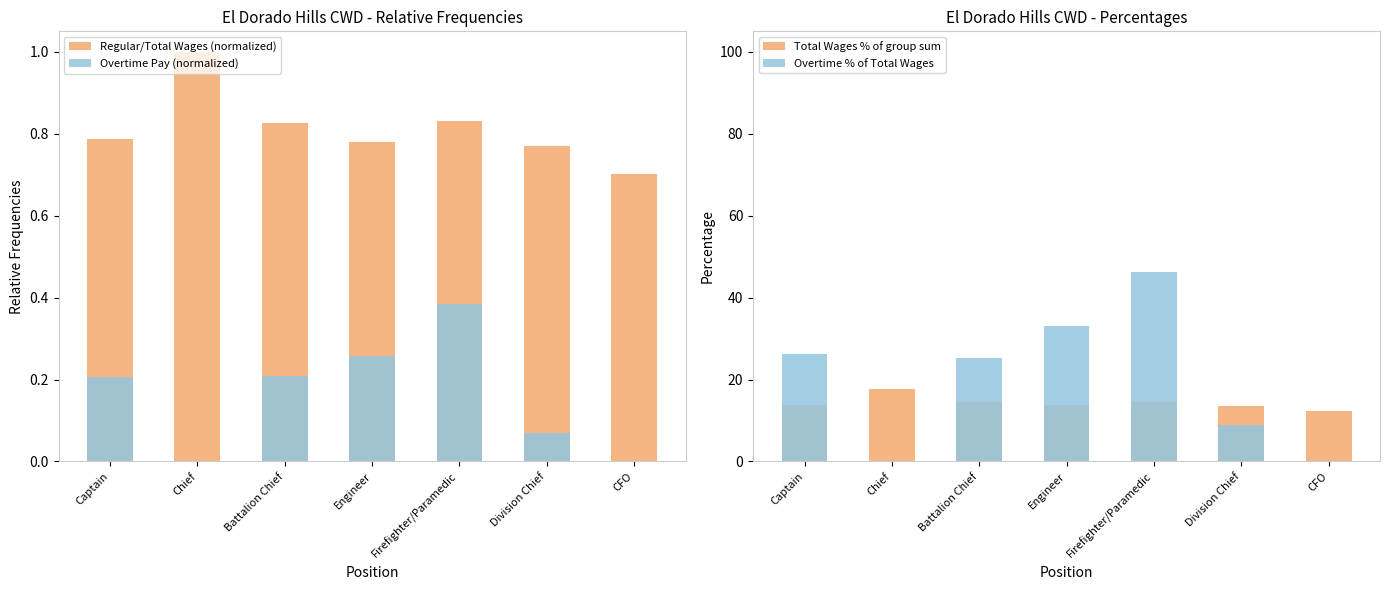

At how many categories does at least one series exceed 27?

2